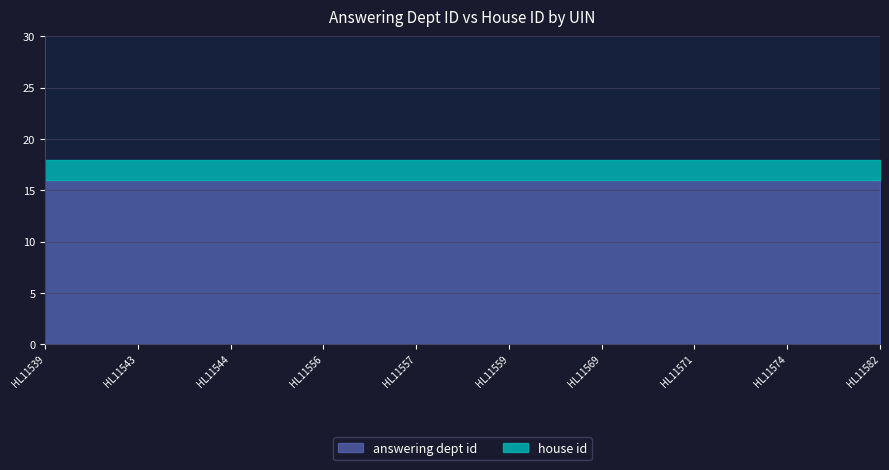

What is the total value across all series at HL11571?

18